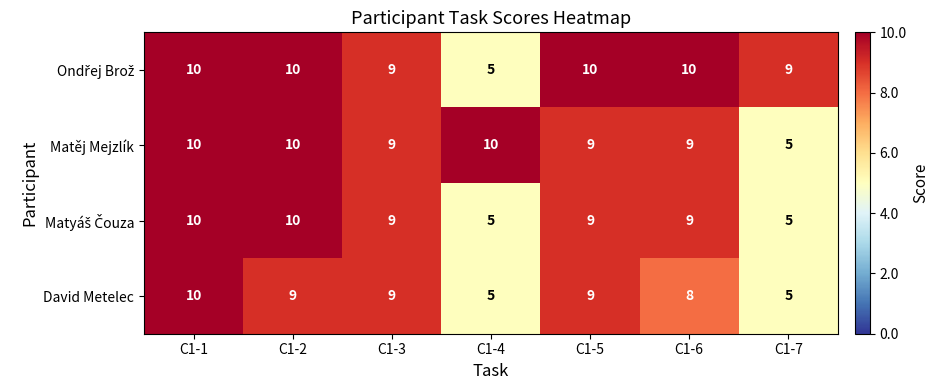

How many data points in Matěj Mejzlík are less than 9?

1